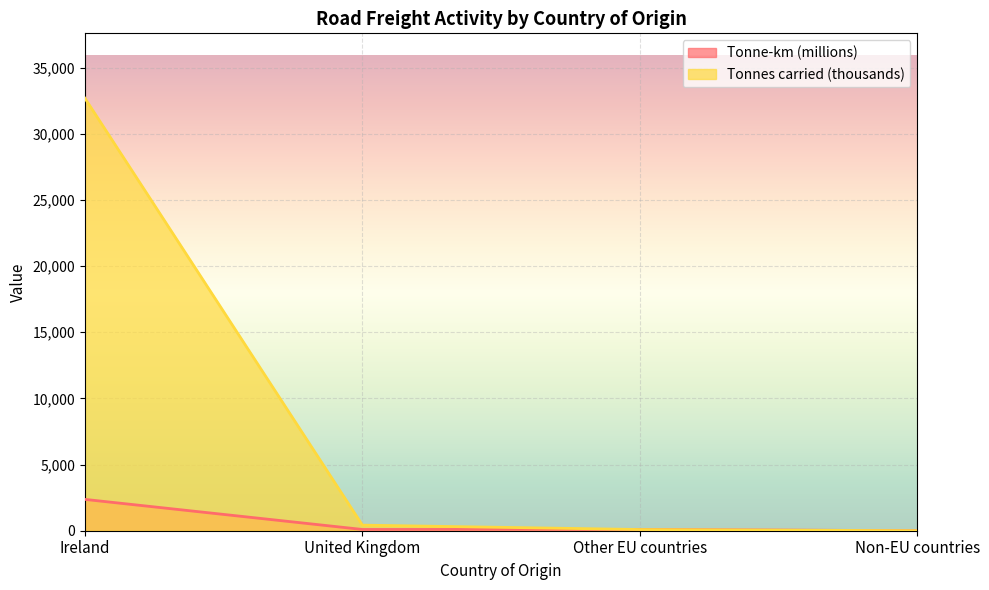

What is the label of the 4th point from the right?

Ireland